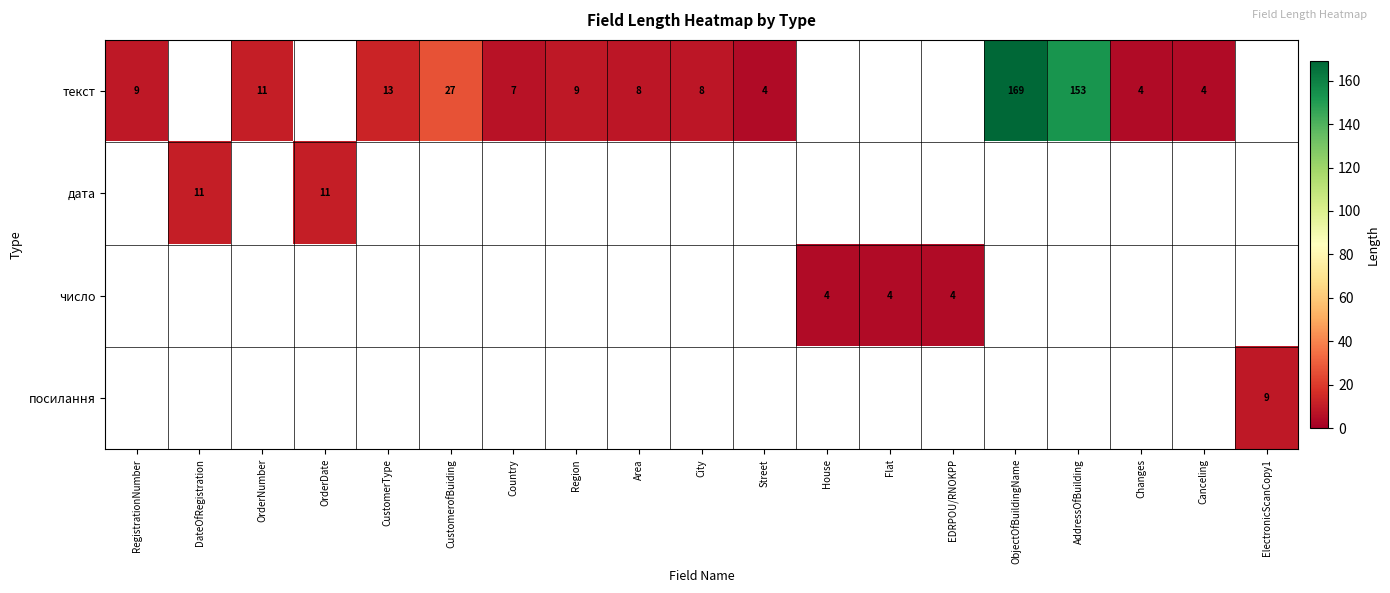

What is the highest value of the текст series?

169.0